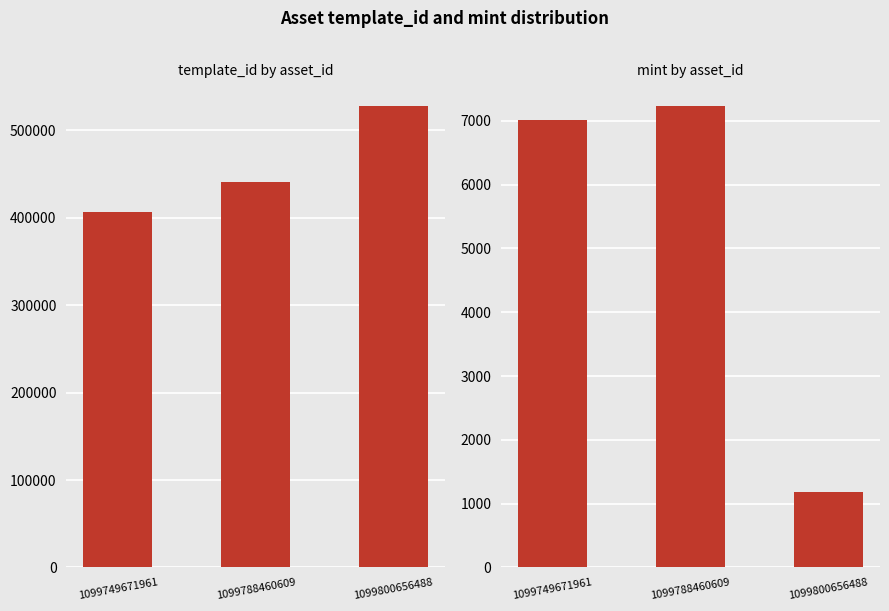

Are the bars horizontal?

No